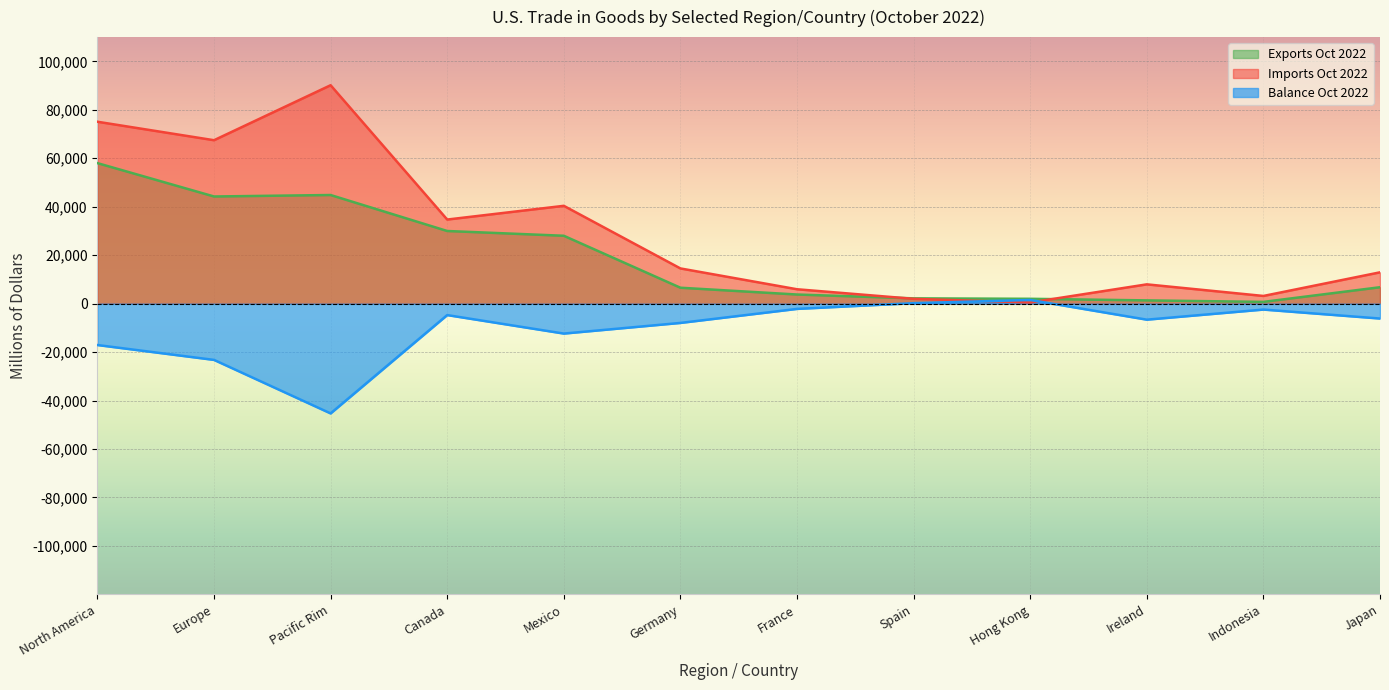

Reading left to right, transcribe all the data shown in this chart.

Exports Oct 2022: North America=57992	Europe=44225	Pacific Rim=44831	Canada=29980	Mexico=28012	Germany=6568	France=3764	Spain=2179	Hong Kong=1996	Ireland=1343	Indonesia=725	Japan=6773
Imports Oct 2022: North America=75075	Europe=67446	Pacific Rim=90140	Canada=34705	Mexico=40370	Germany=14531	France=5938	Spain=1984	Hong Kong=479	Ireland=7960	Indonesia=3172	Japan=12924
Balance Oct 2022: North America=-17084	Europe=-23221	Pacific Rim=-45309	Canada=-4725	Mexico=-12358	Germany=-7963	France=-2173	Spain=195	Hong Kong=1517	Ireland=-6616	Indonesia=-2447	Japan=-6151